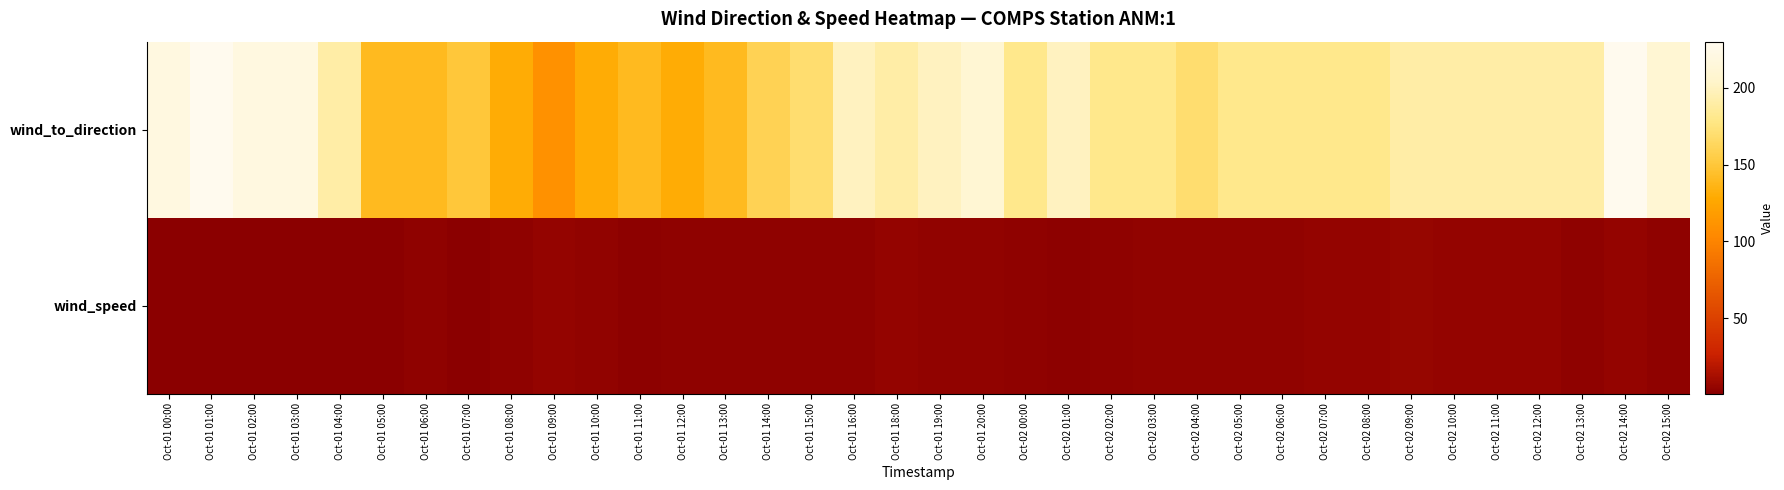

Which series has the largest range (max minus min)?

wind_to_direction